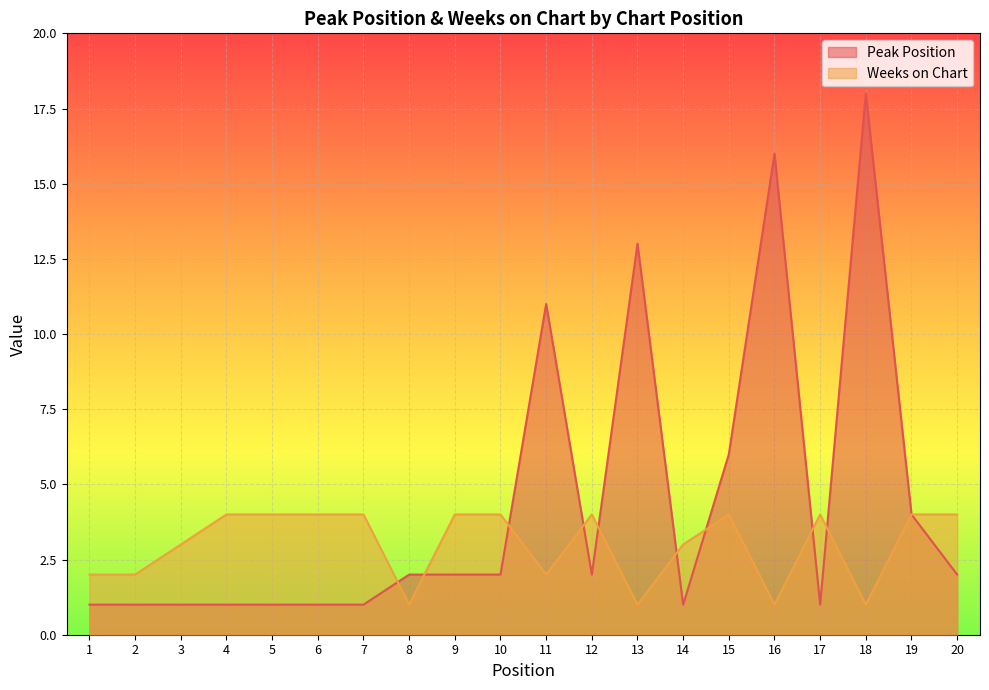

Rank the series by their average value, from highest to lowest.

Peak Position, Weeks on Chart